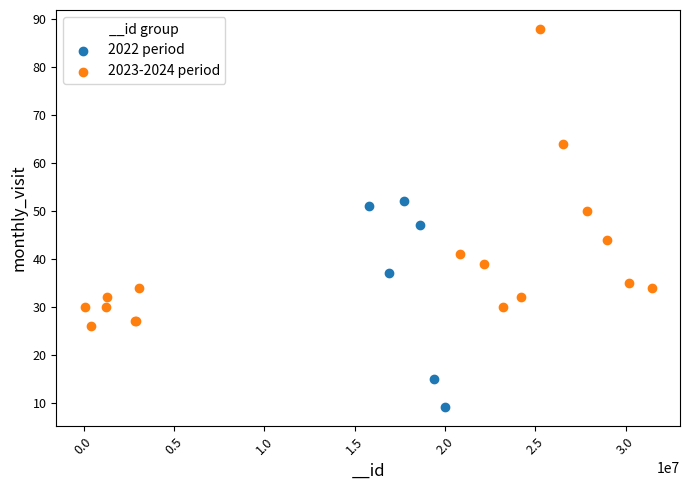

Which series has the largest Y range (max minus min)?

2023-2024 period